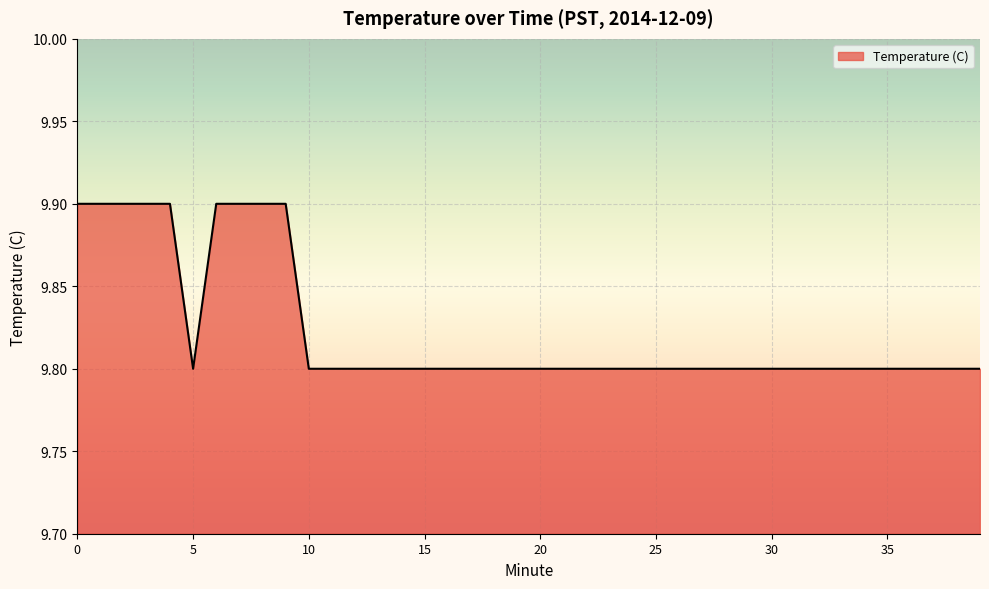

What is the smallest value displayed?

9.8